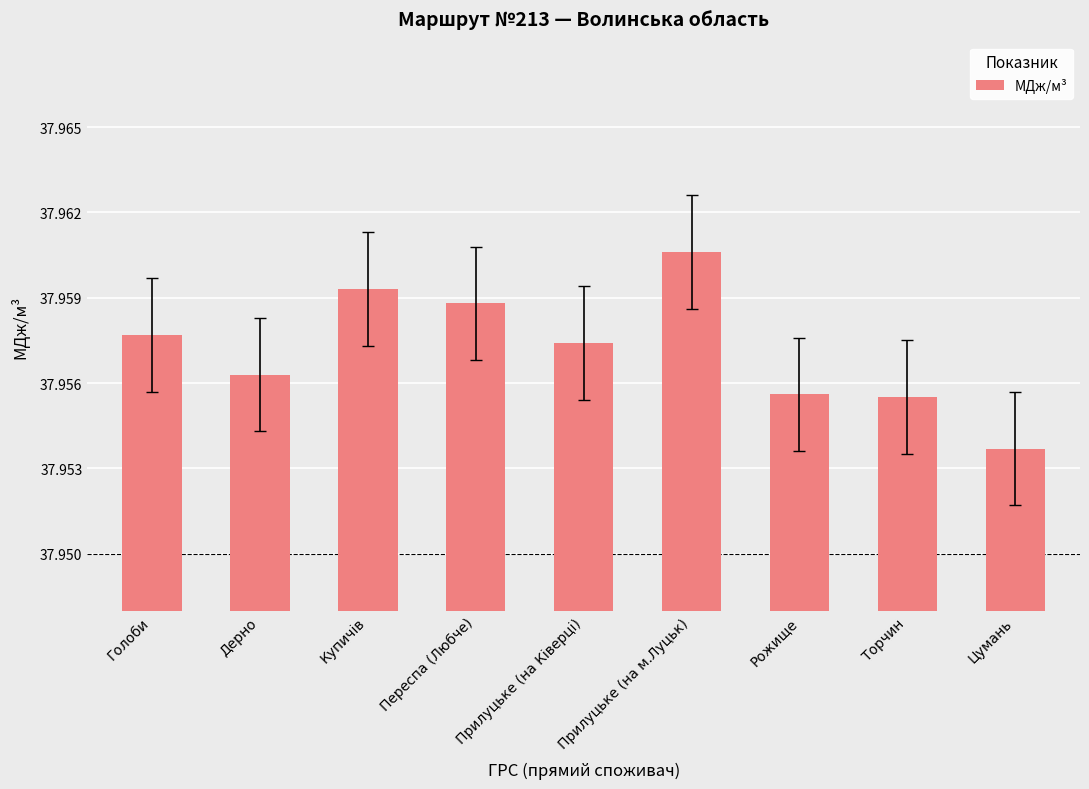

Approximately how many times larger is the value at Рожище compared to Голоби?

1.0